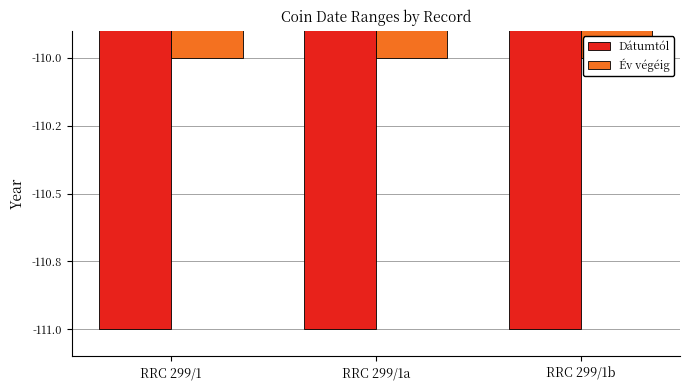

Count the number of data series in this chart.

2